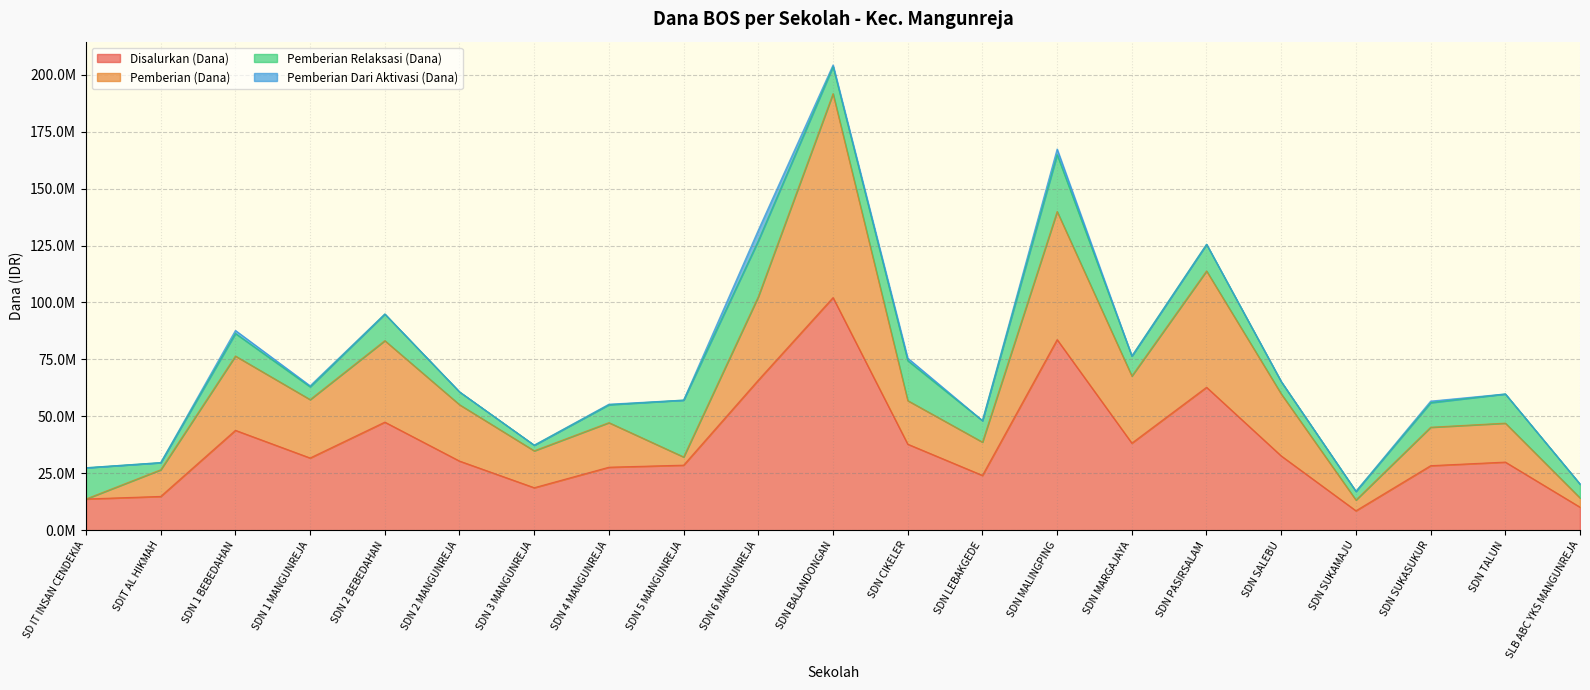

How many interior local peaks does the Disalurkan (Dana) series have?

6